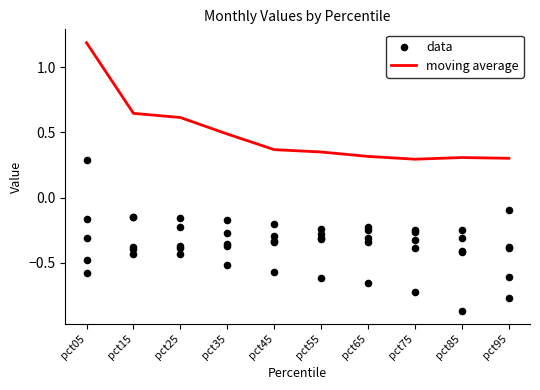

Is the value of data at pct75 greater than the value of moving average at pct35?

No